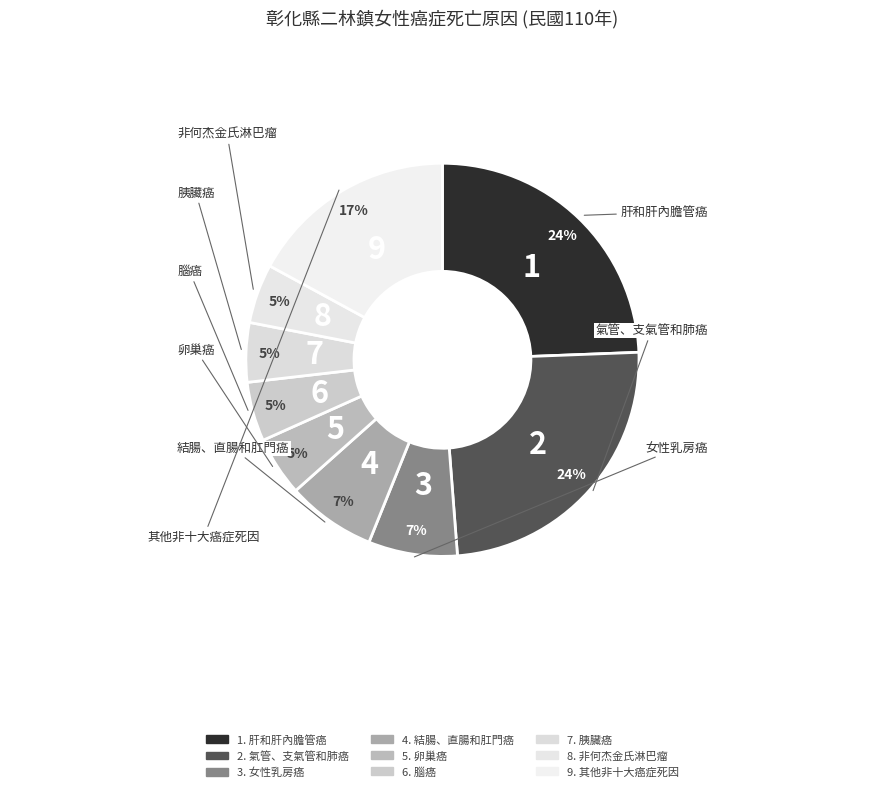

Which category has the smallest portion of the pie?

卵巢癌